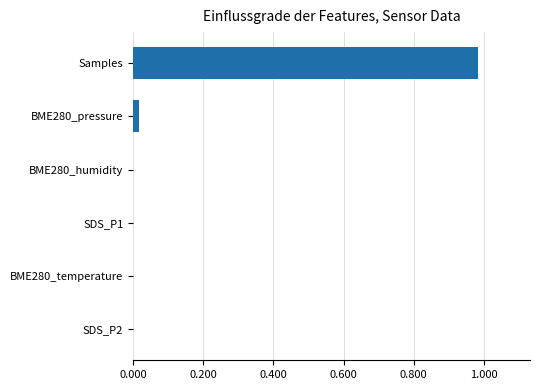

Is it true that the value at BME280_pressure is 0.0?

True